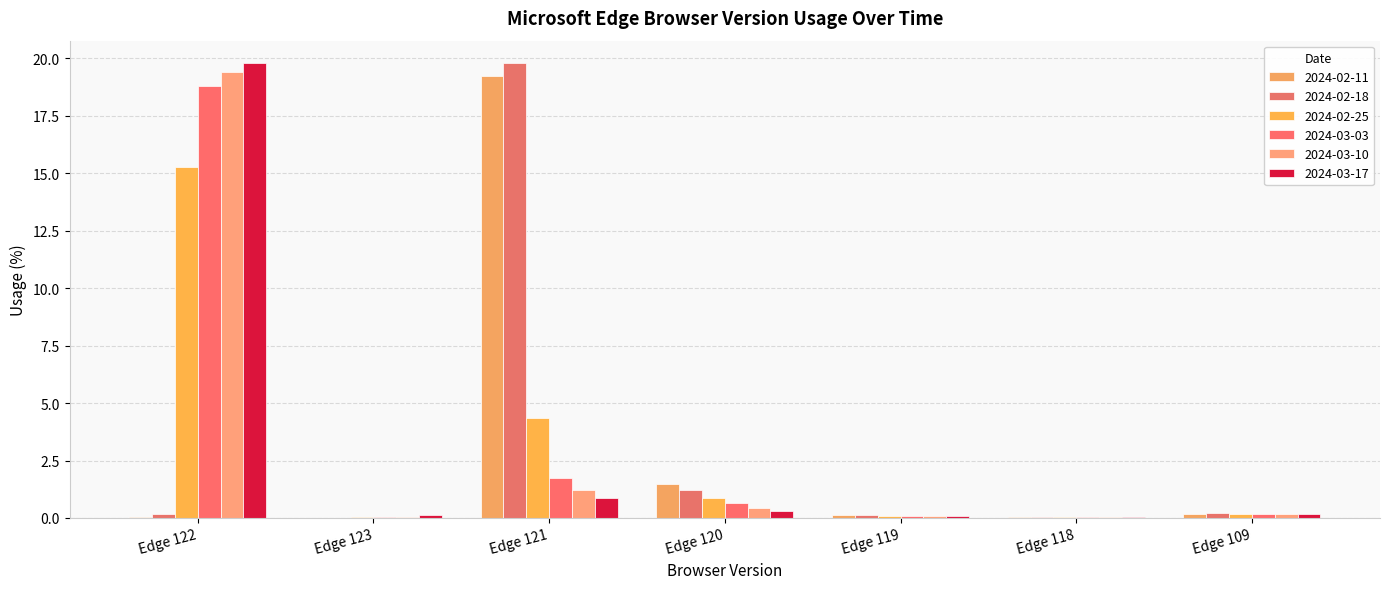

Reading left to right, transcribe all the data shown in this chart.

2024-02-11: Edge 122=0.1	Edge 123=0.0	Edge 121=19.2	Edge 120=1.5	Edge 119=0.1	Edge 118=0.1	Edge 109=0.2
2024-02-18: Edge 122=0.2	Edge 123=0.0	Edge 121=19.8	Edge 120=1.2	Edge 119=0.1	Edge 118=0.1	Edge 109=0.2
2024-02-25: Edge 122=15.3	Edge 123=0.0	Edge 121=4.4	Edge 120=0.9	Edge 119=0.1	Edge 118=0.0	Edge 109=0.2
2024-03-03: Edge 122=18.8	Edge 123=0.1	Edge 121=1.7	Edge 120=0.7	Edge 119=0.1	Edge 118=0.0	Edge 109=0.2
2024-03-10: Edge 122=19.4	Edge 123=0.1	Edge 121=1.2	Edge 120=0.4	Edge 119=0.1	Edge 118=0.0	Edge 109=0.2
2024-03-17: Edge 122=19.8	Edge 123=0.1	Edge 121=0.9	Edge 120=0.3	Edge 119=0.1	Edge 118=0.0	Edge 109=0.2